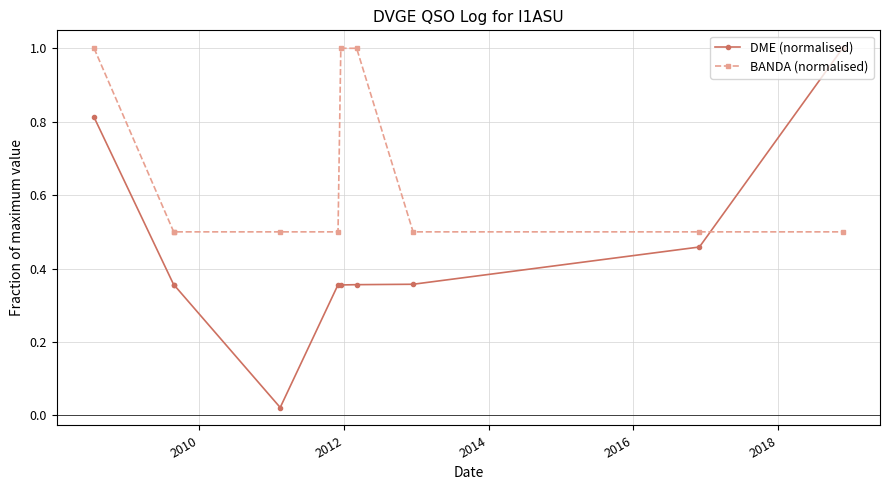

What is the maximum value for BANDA (normalised)?

1.0